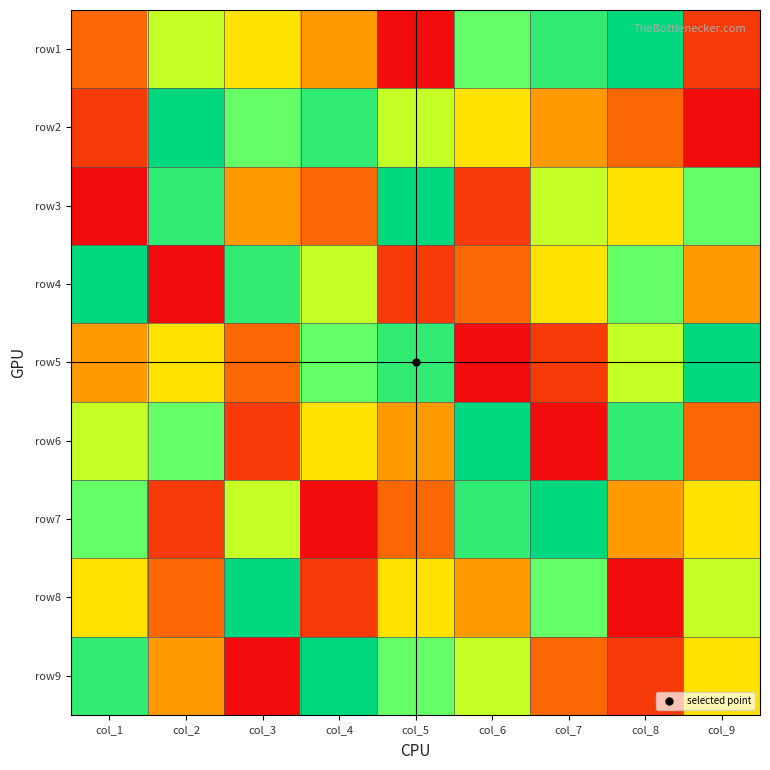

Reading right to left, list all the values displayed in this chart.

row1: col_9=2	col_8=9	col_7=8	col_6=7	col_5=1	col_4=4	col_3=5	col_2=6	col_1=3
row2: col_9=1	col_8=3	col_7=4	col_6=5	col_5=6	col_4=8	col_3=7	col_2=9	col_1=2
row3: col_9=7	col_8=5	col_7=6	col_6=2	col_5=9	col_4=3	col_3=4	col_2=8	col_1=1
row4: col_9=4	col_8=7	col_7=5	col_6=3	col_5=2	col_4=6	col_3=8	col_2=1	col_1=9
row5: col_9=9	col_8=6	col_7=2	col_6=1	col_5=8	col_4=7	col_3=3	col_2=5	col_1=4
row6: col_9=3	col_8=8	col_7=1	col_6=9	col_5=4	col_4=5	col_3=2	col_2=7	col_1=6
row7: col_9=5	col_8=4	col_7=9	col_6=8	col_5=3	col_4=1	col_3=6	col_2=2	col_1=7
row8: col_9=6	col_8=1	col_7=7	col_6=4	col_5=5	col_4=2	col_3=9	col_2=3	col_1=5
row9: col_9=5	col_8=2	col_7=3	col_6=6	col_5=7	col_4=9	col_3=1	col_2=4	col_1=8